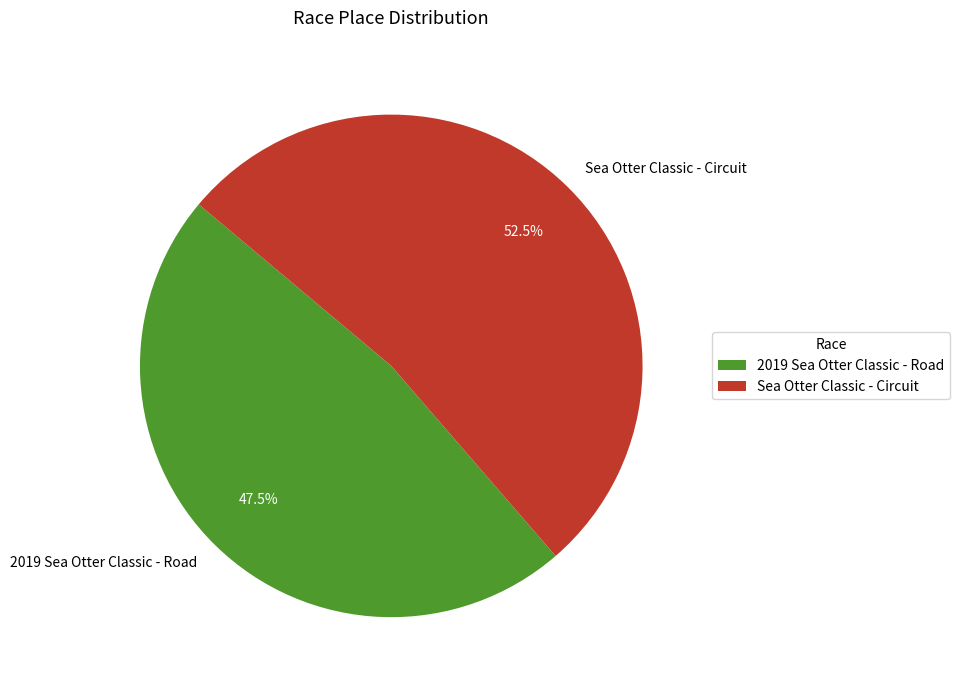

Rank the categories by value from lowest to highest.

2019 Sea Otter Classic - Road, Sea Otter Classic - Circuit